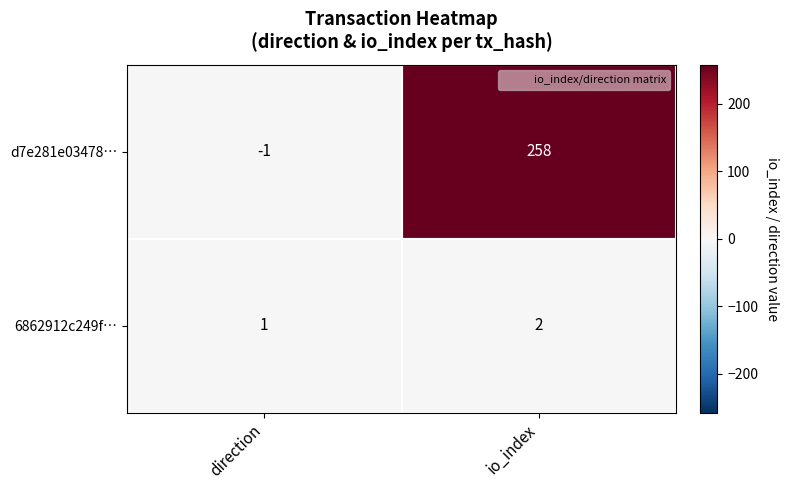

The d7e281e03478… series shows 338 at io_index. True or false?

False